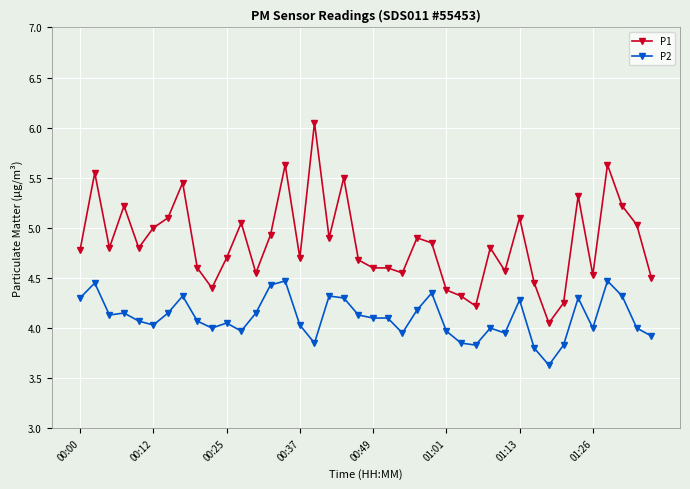

True or false: P2 and P1 intersect in this chart.

False